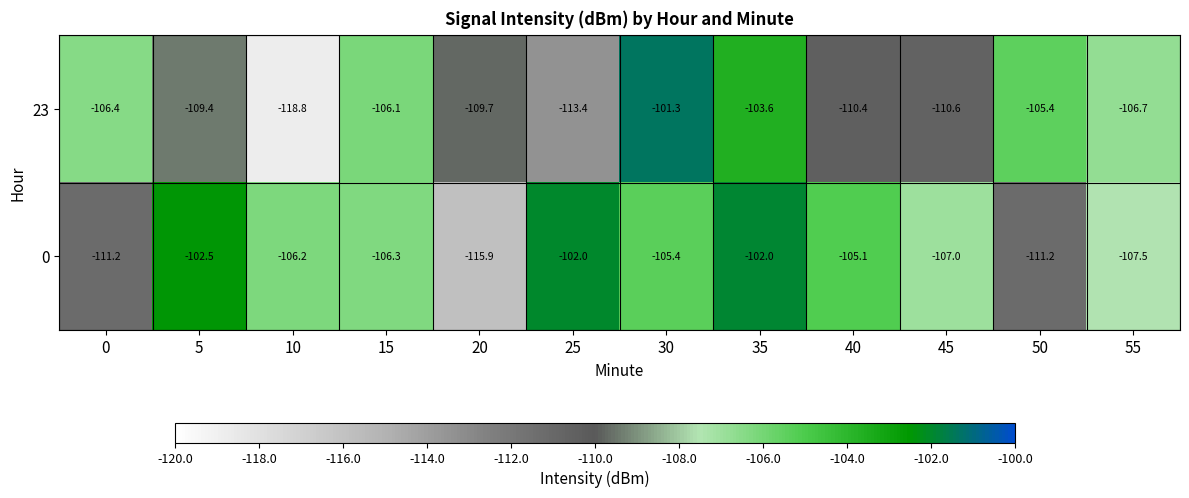

At which category is the sum across all series the highest?

35